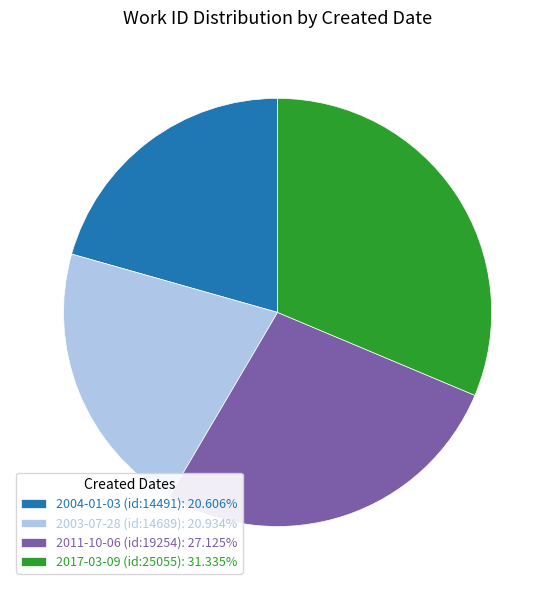

What is the ratio of the value at 2003-07-28 (id:14689): 20.934% to the value at 2004-01-03 (id:14491): 20.606%?

1.0